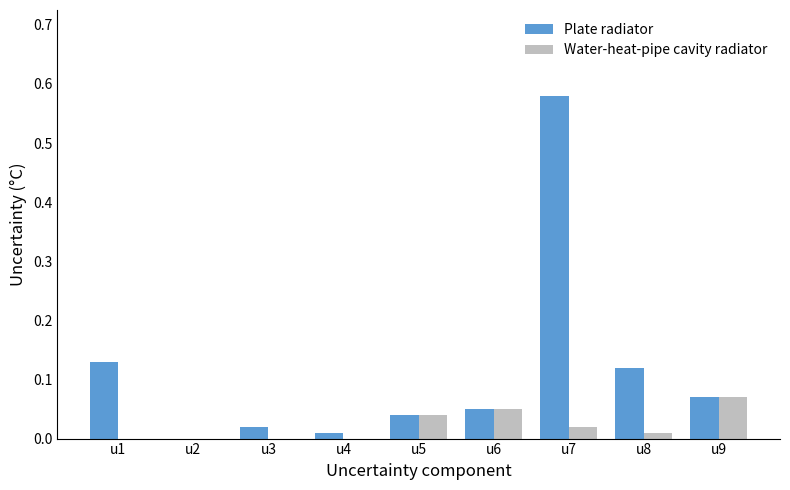

Which series changed the most between u2 and u7?

Plate radiator